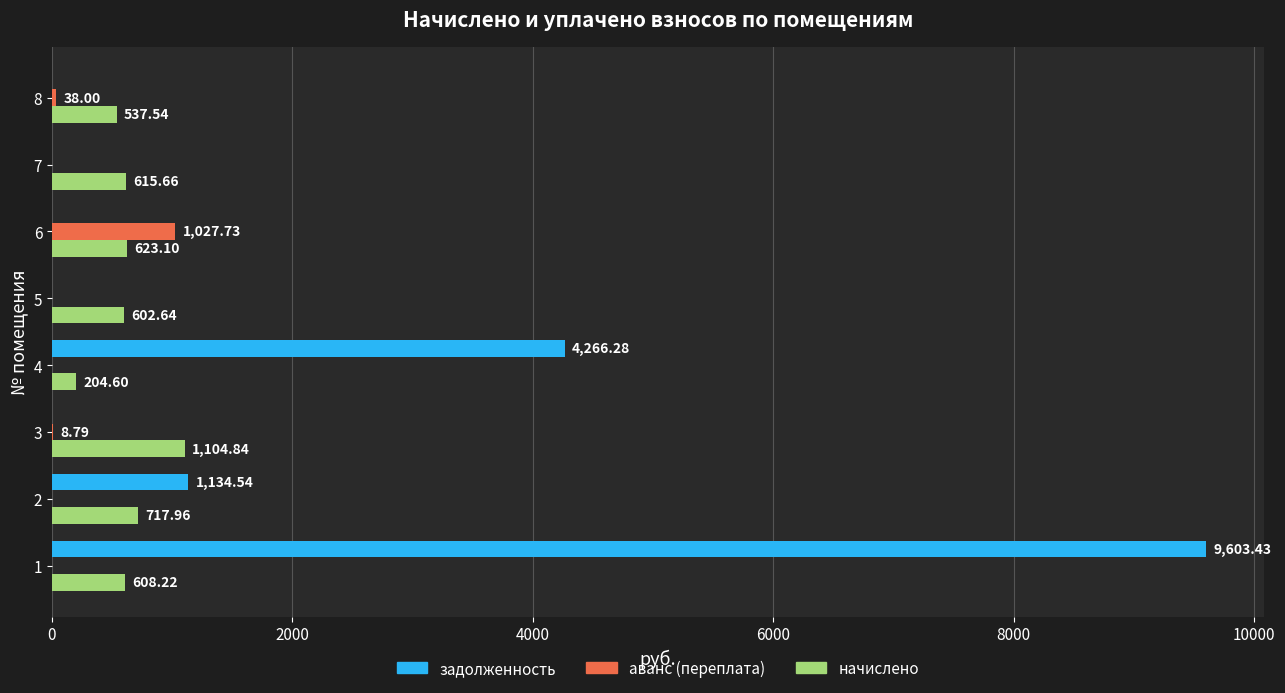

What is the total value across all series at 5?

602.6